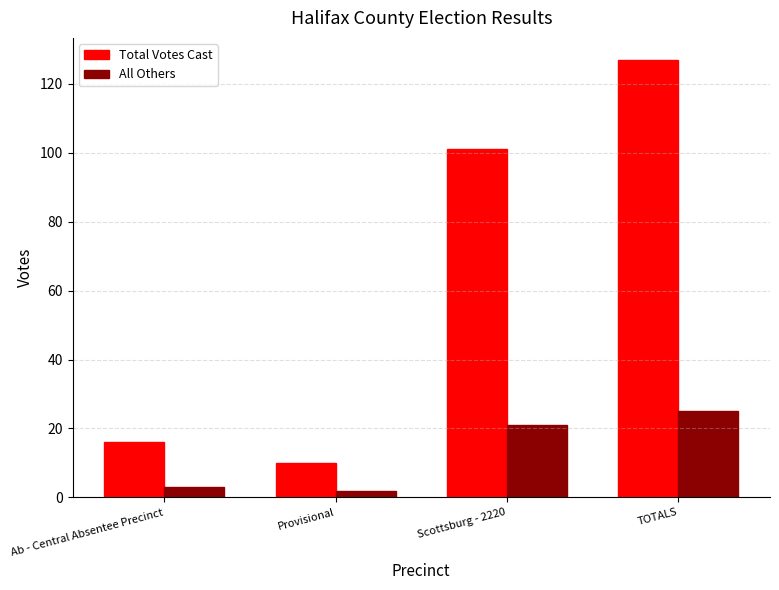

What is the spread (max minus min) of values at Ab - Central Absentee Precinct?

13